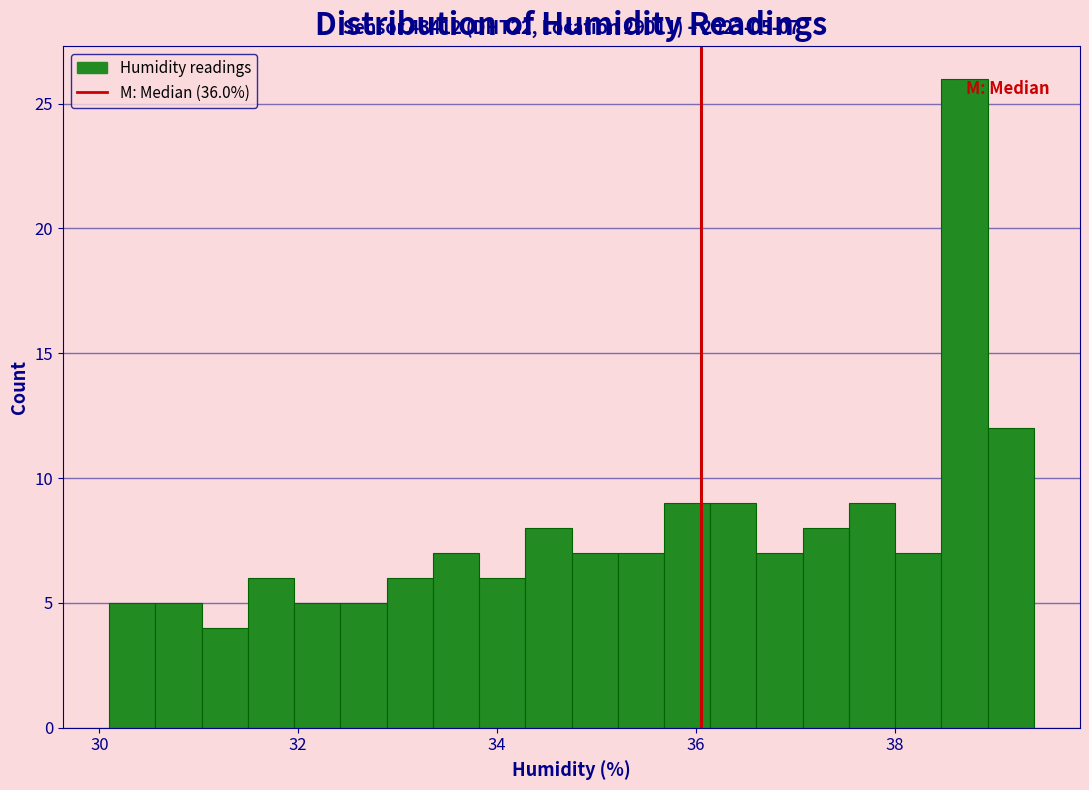

Read against the x-axis, roughly where is the centre of the tallest bar?

38.8